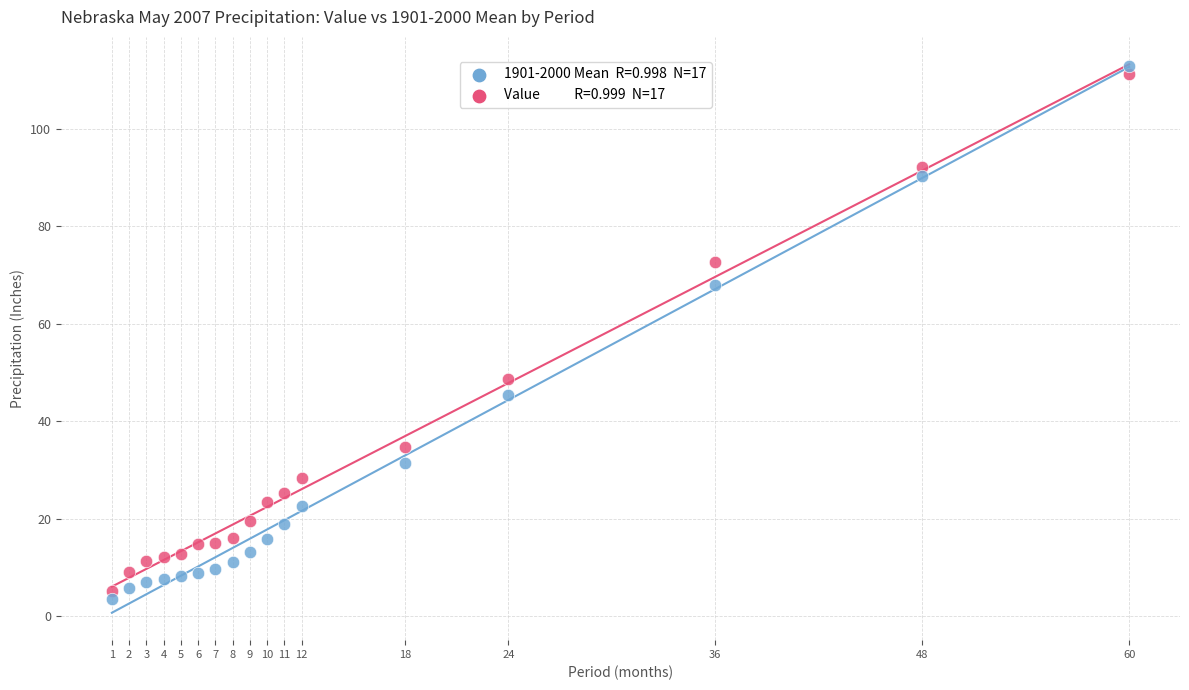

Across all data points, what is the range of X values (max minus min)?

59.0